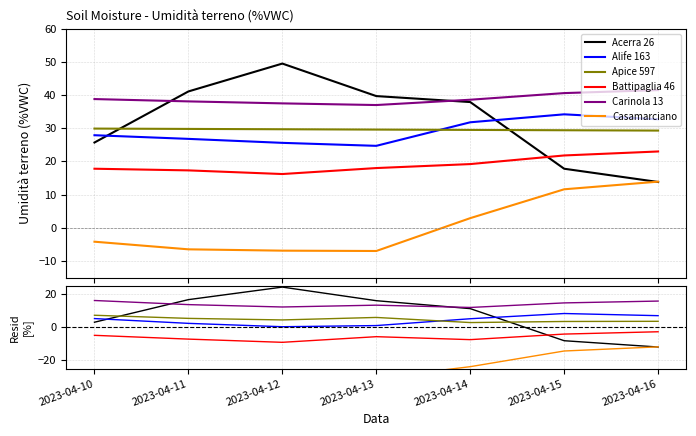

How many categories are shown in the chart?

7